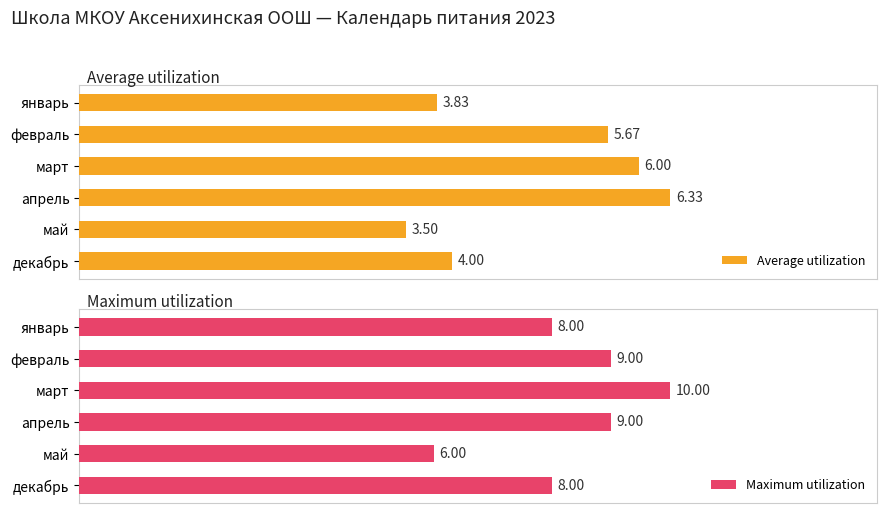

At апрель, list the series in order from smallest to largest.

Average utilization, Maximum utilization